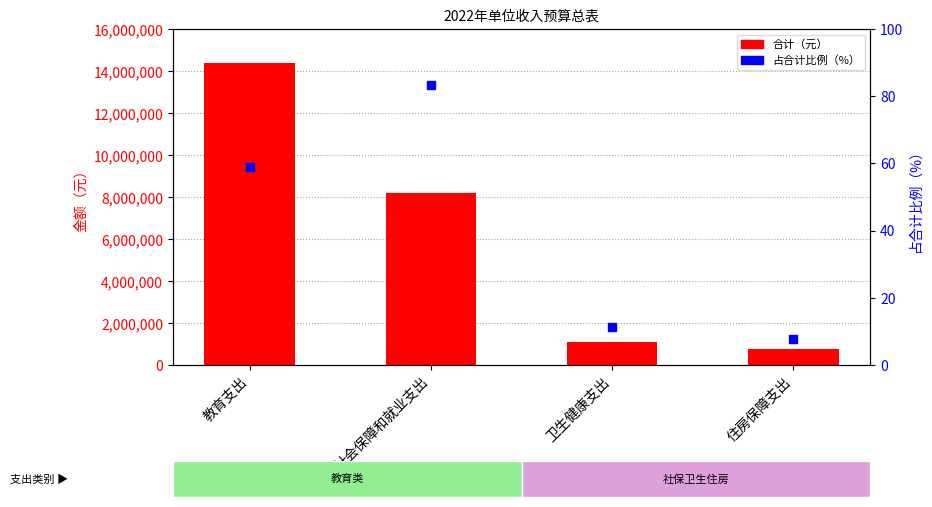

What are all the series names shown in the legend?

合计（元）, 占合计比例（%）